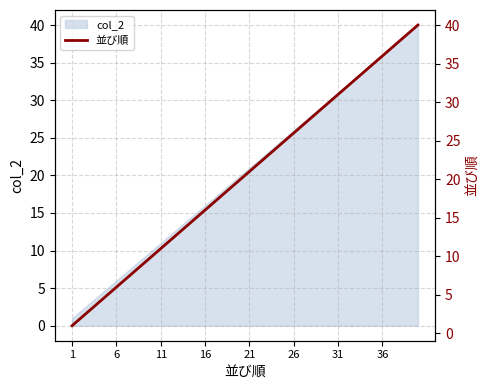

Approximately how many times larger is the value at 13 compared to 37?

0.4